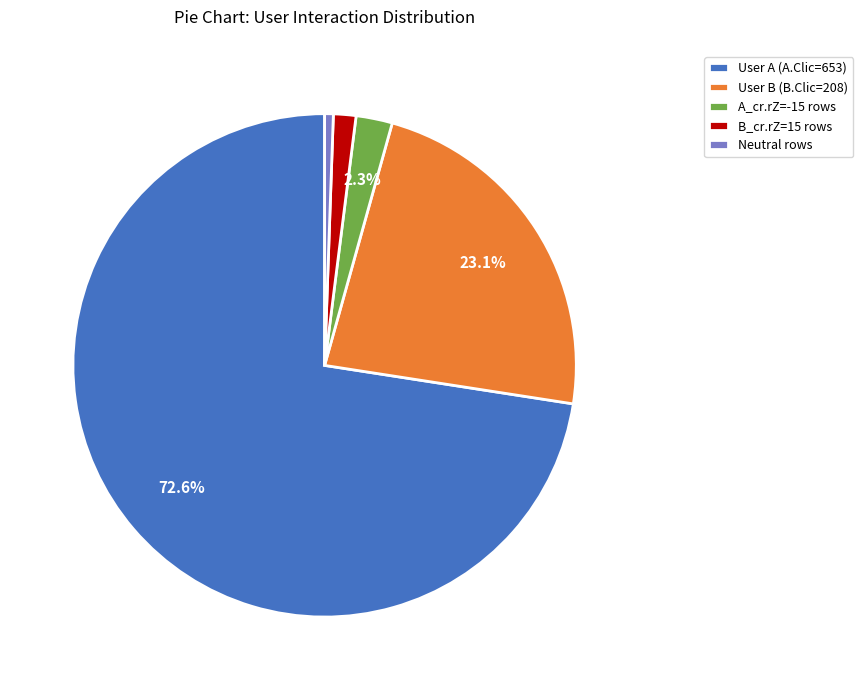

Which has a higher value, Neutral rows or B_cr.rZ=15 rows?

B_cr.rZ=15 rows